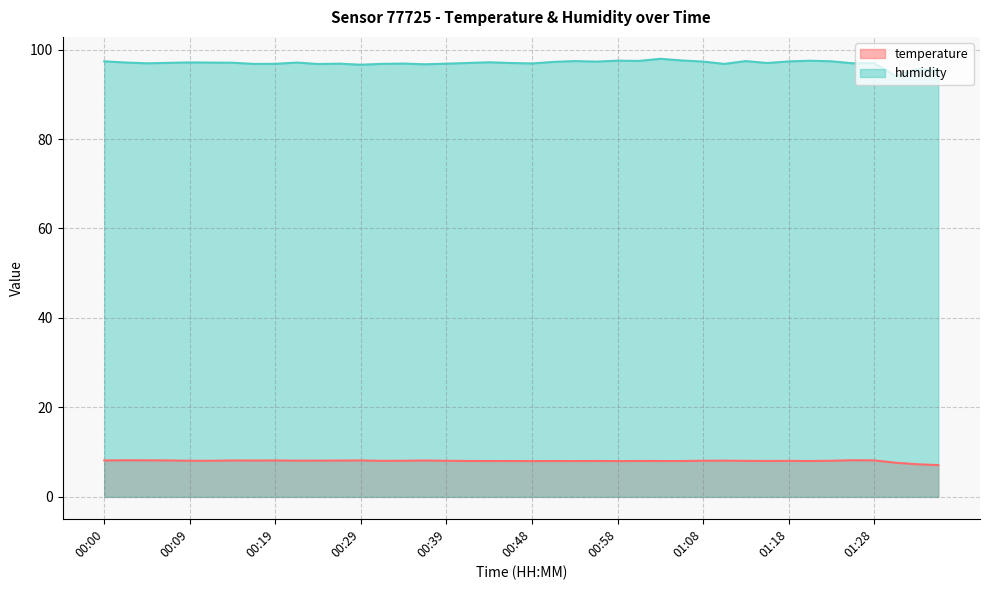

True or false: humidity and temperature intersect in this chart.

False